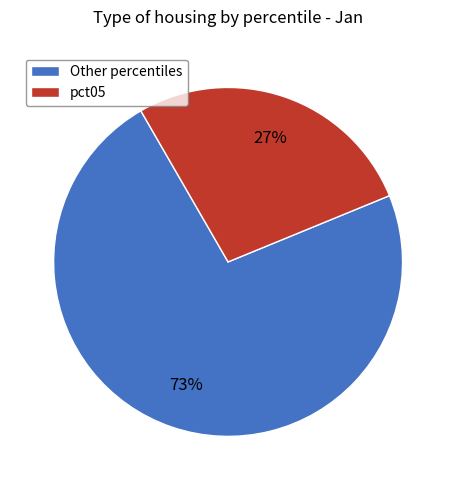

To the nearest percent, what portion does Other percentiles represent?

73%